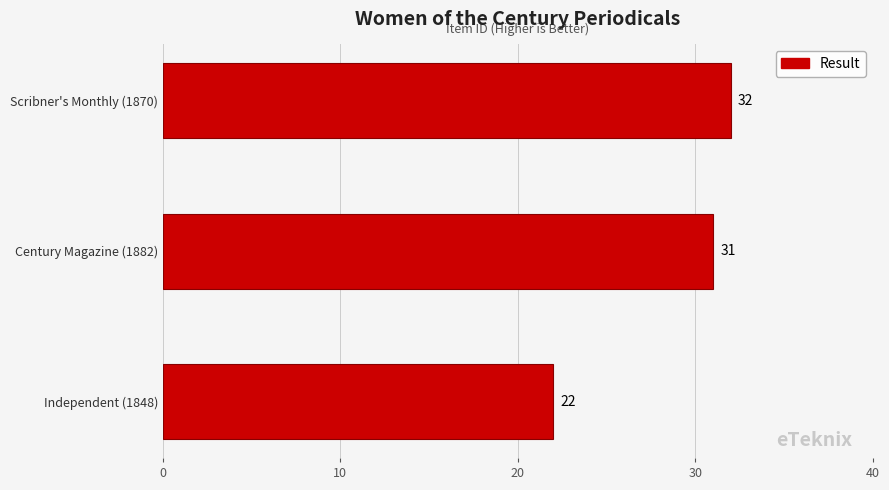

List the labels in order of value, largest first.

Scribner's Monthly (1870), Century Magazine (1882), Independent (1848)